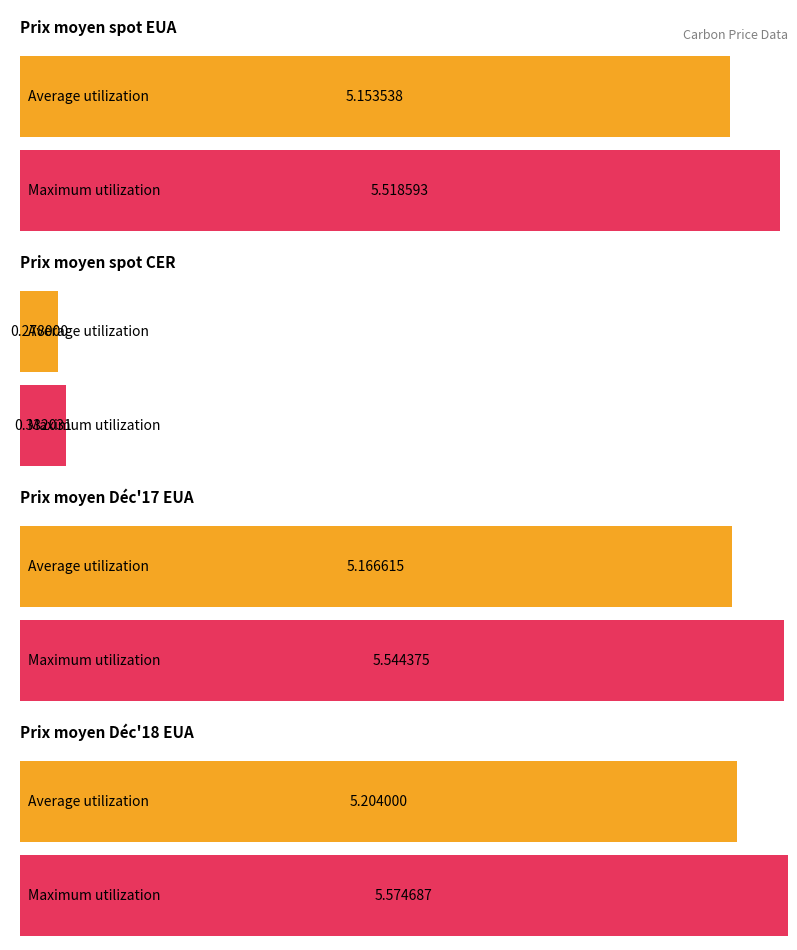

Rank the series by their maximum value, from lowest to highest.

Average utilization, Maximum utilization